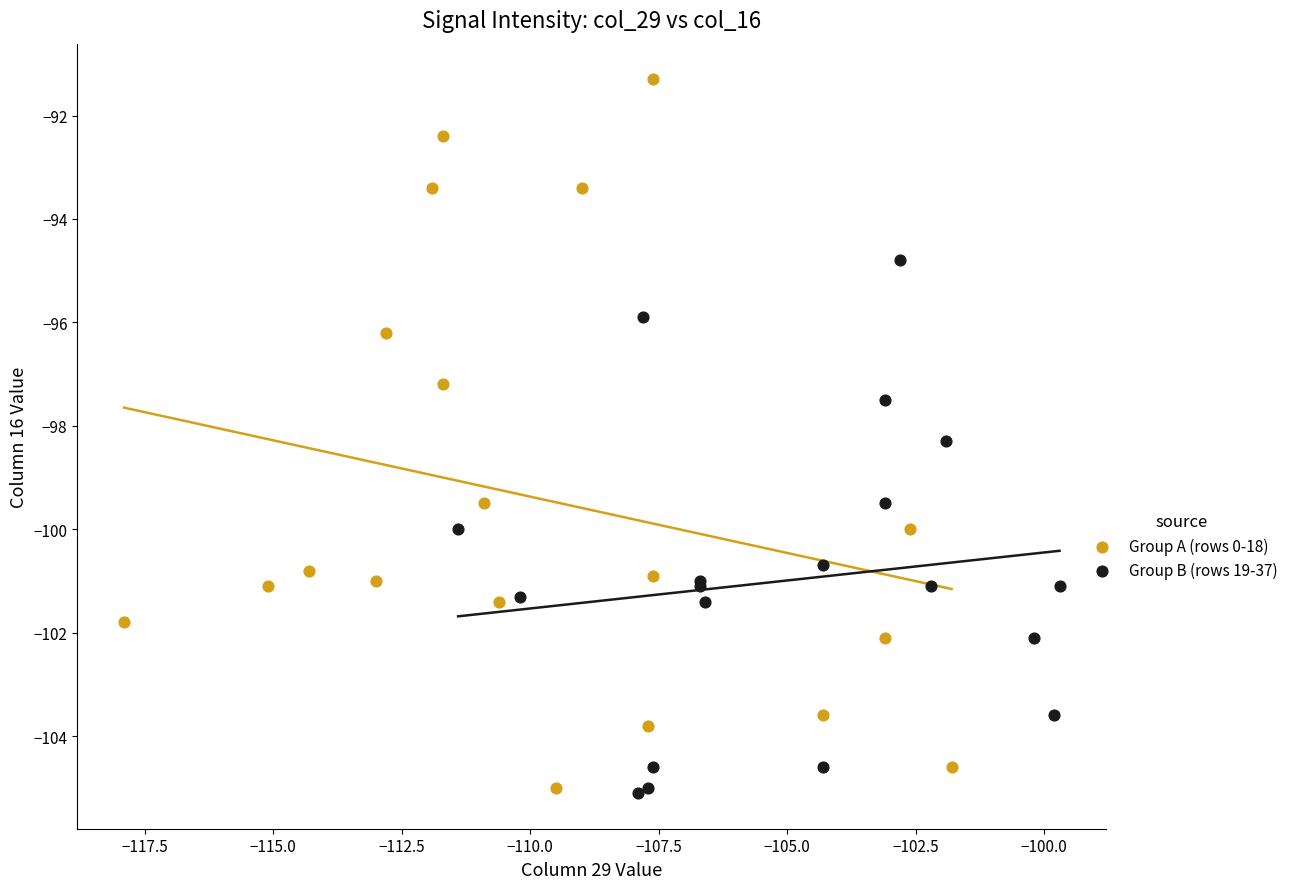

Which series contains the highest Y value?

Group A (rows 0-18)